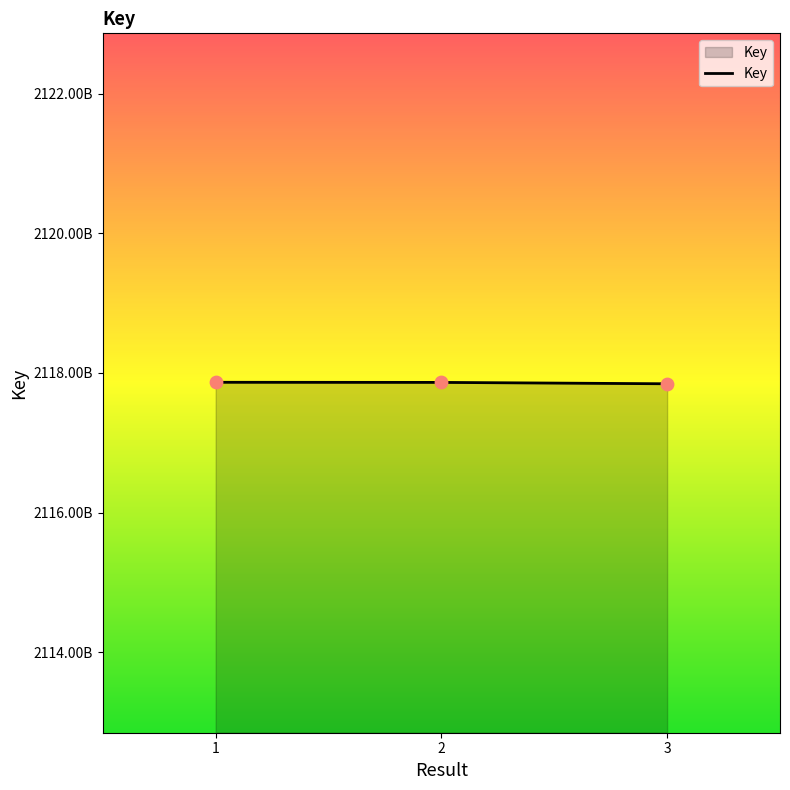

What is the change in value from 2 to 3?

-19701